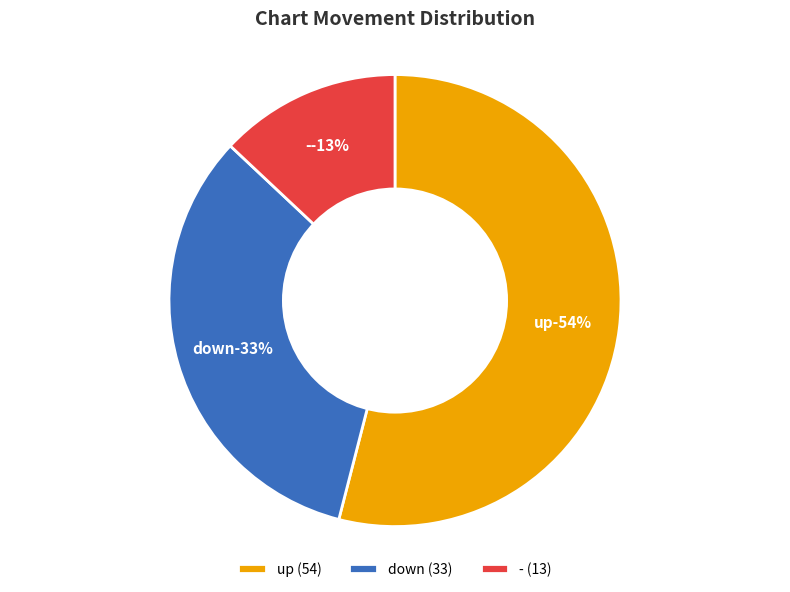

What is the majority slice?

up